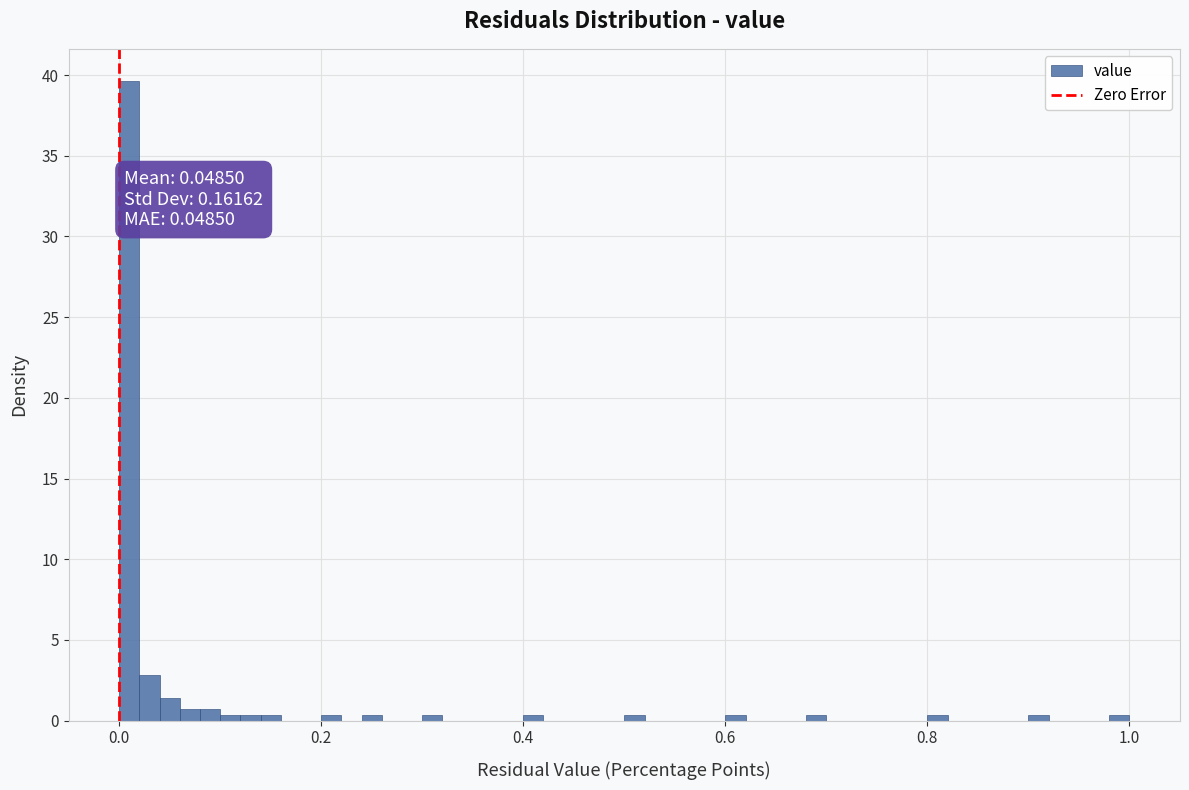

Around what value on the x-axis is the tallest bar? Give the approximate position of its centre, as read against the axis.

0.02